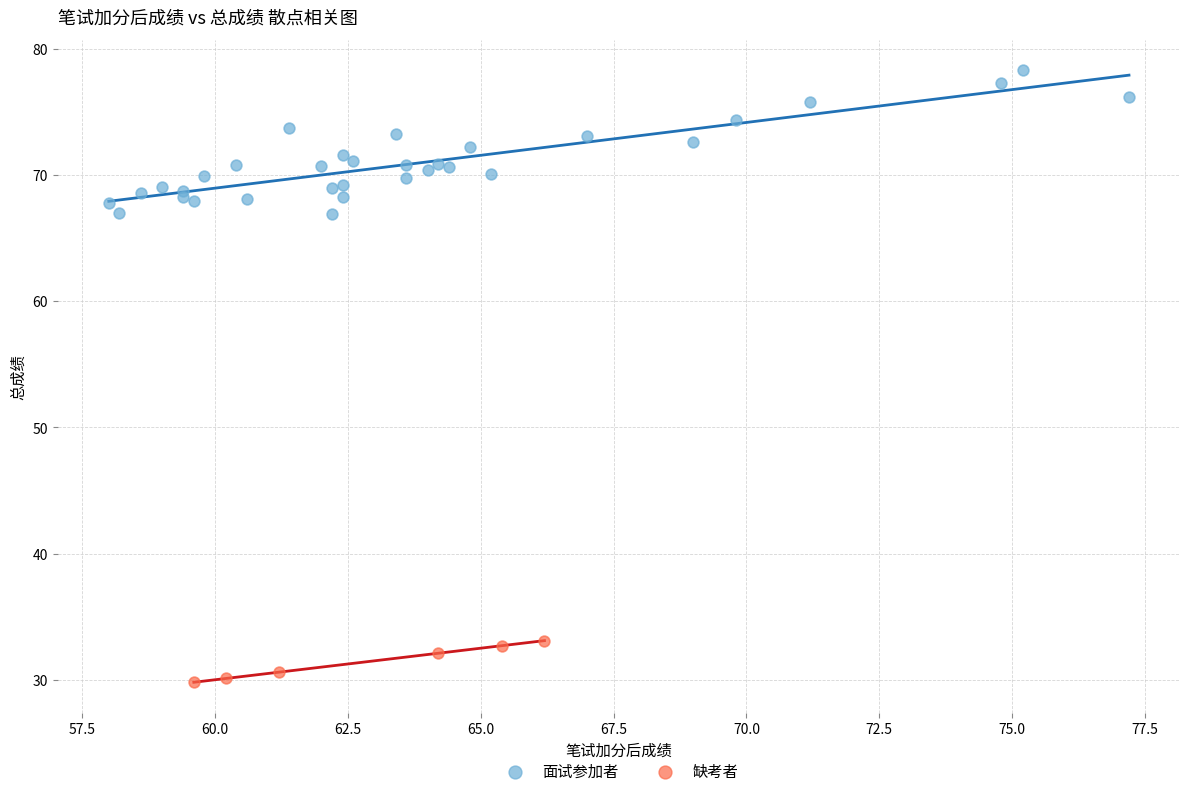

Which series has the widest spread of Y values?

面试参加者